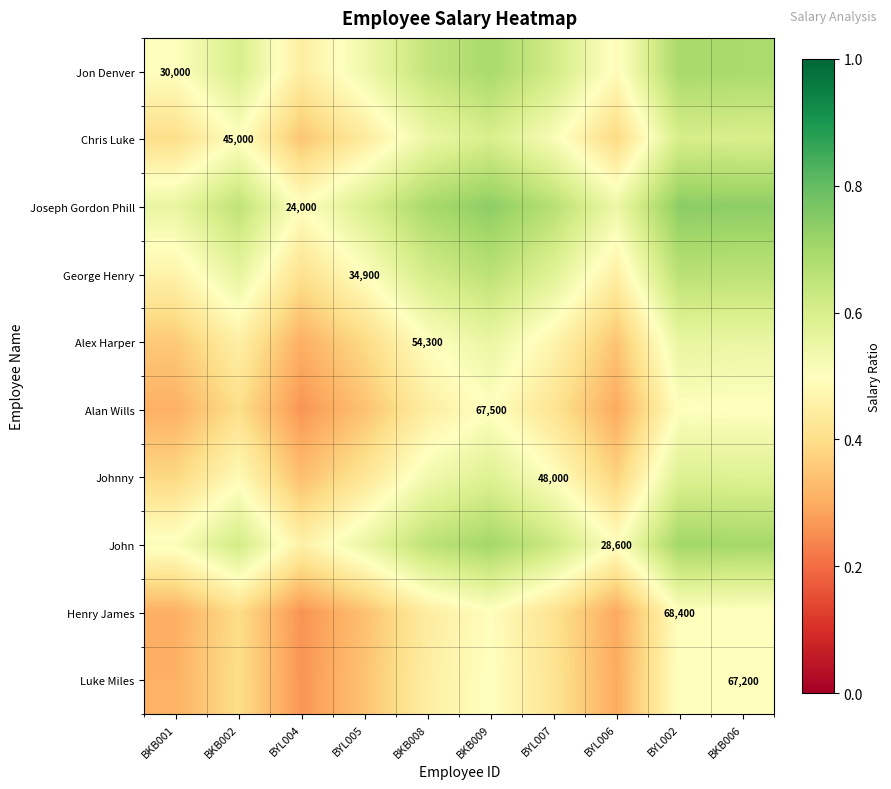

At which label is Jon Denver closest to 0?

BYL004